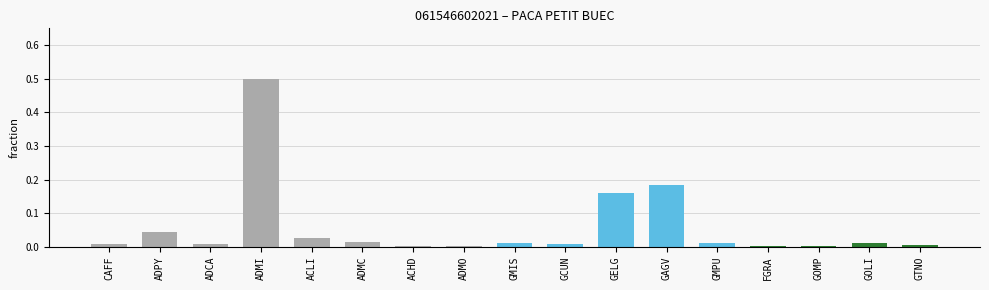

How many distinct data groups are displayed?

1